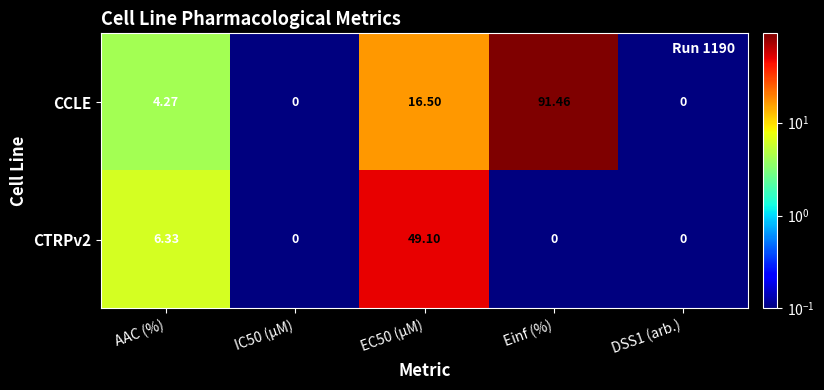

At how many categories does at least one series exceed 37?

2